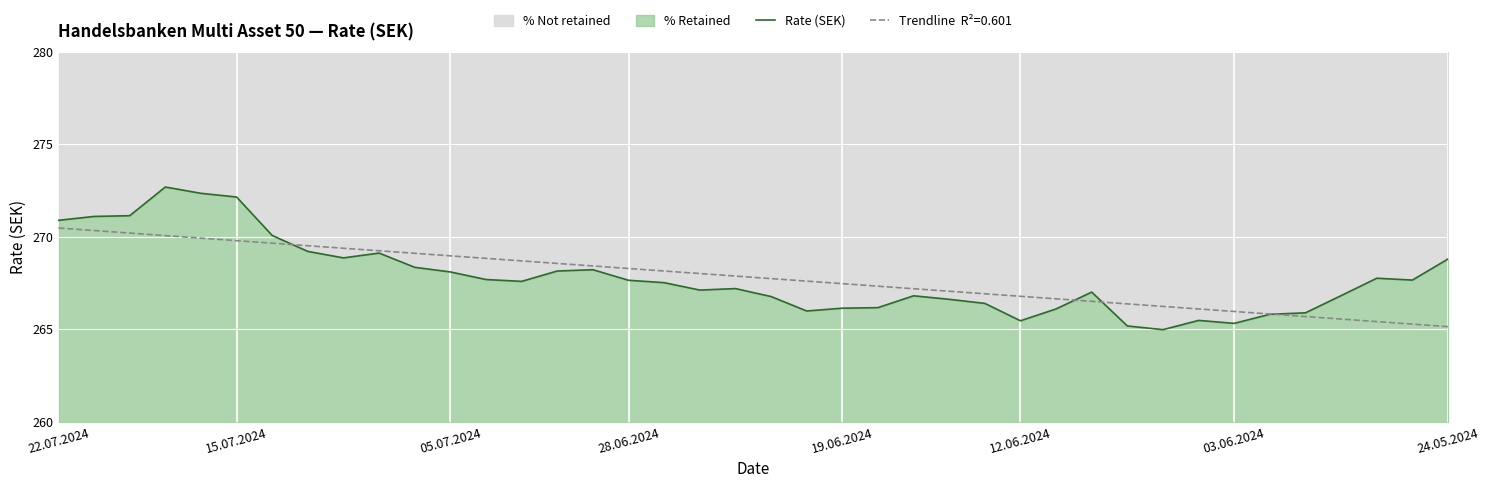

Approximately how many times larger is the value at 10 compared to 33?

1.0